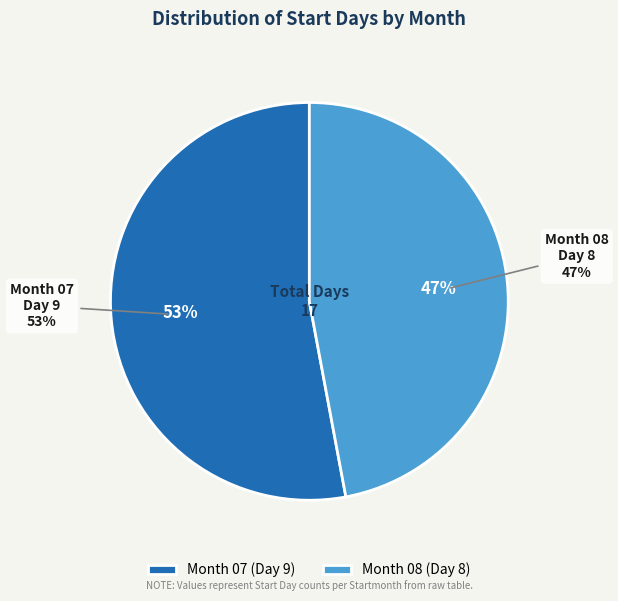

To the nearest percent, what is the difference between the 08 and 07 slice percentages?

6%